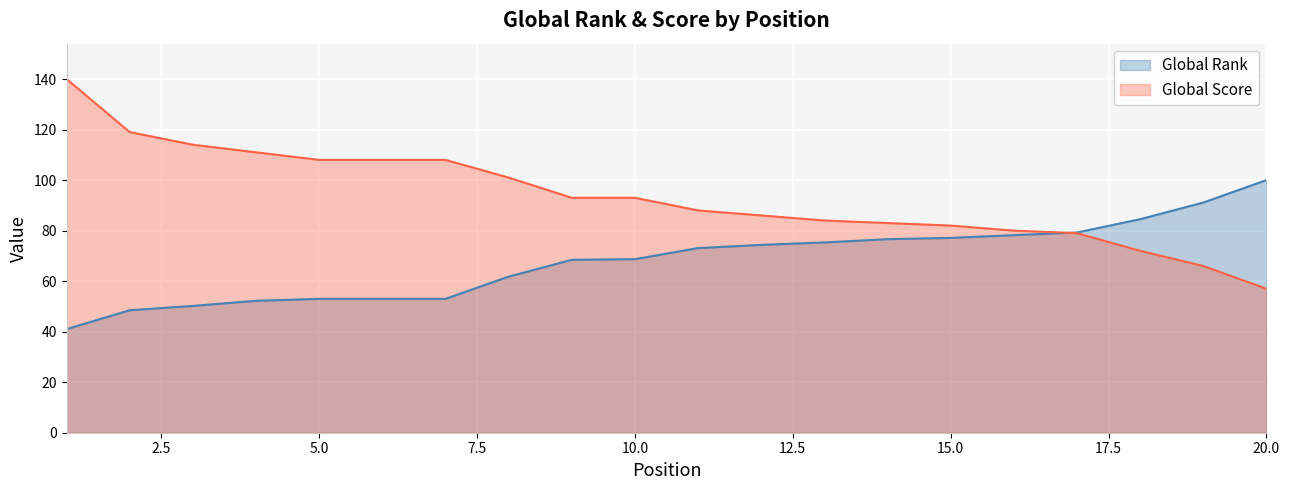

What are all the series names shown in the legend?

Global Rank, Global Score